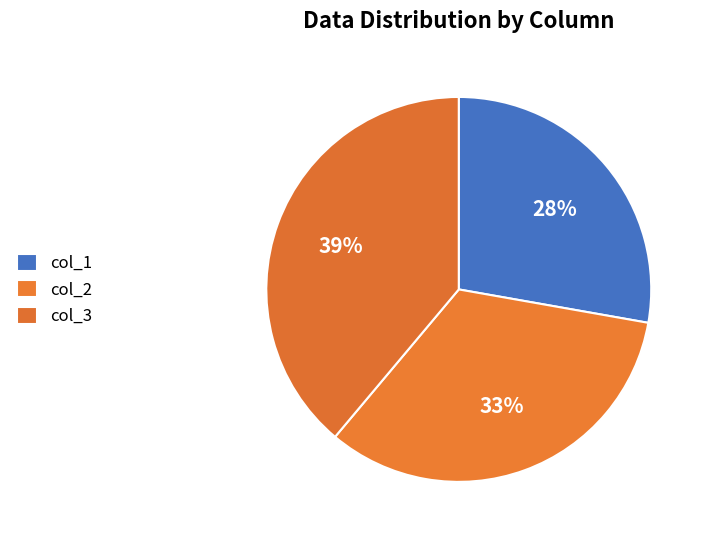

Does col_3 account for over 50% of the chart?

No